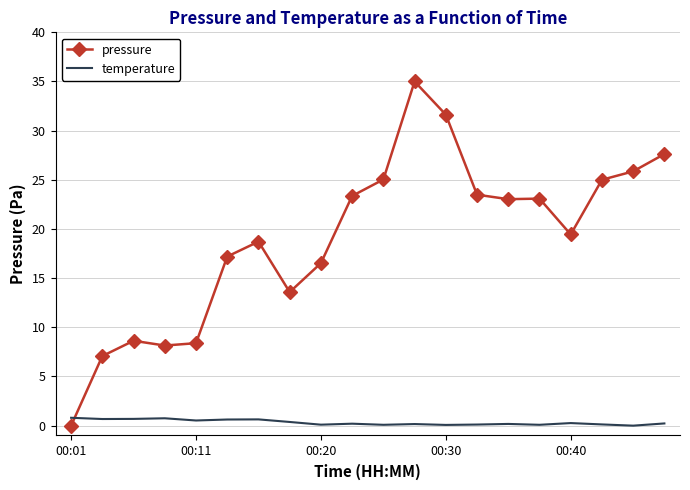

What is the sum of all temperature values?

6.7